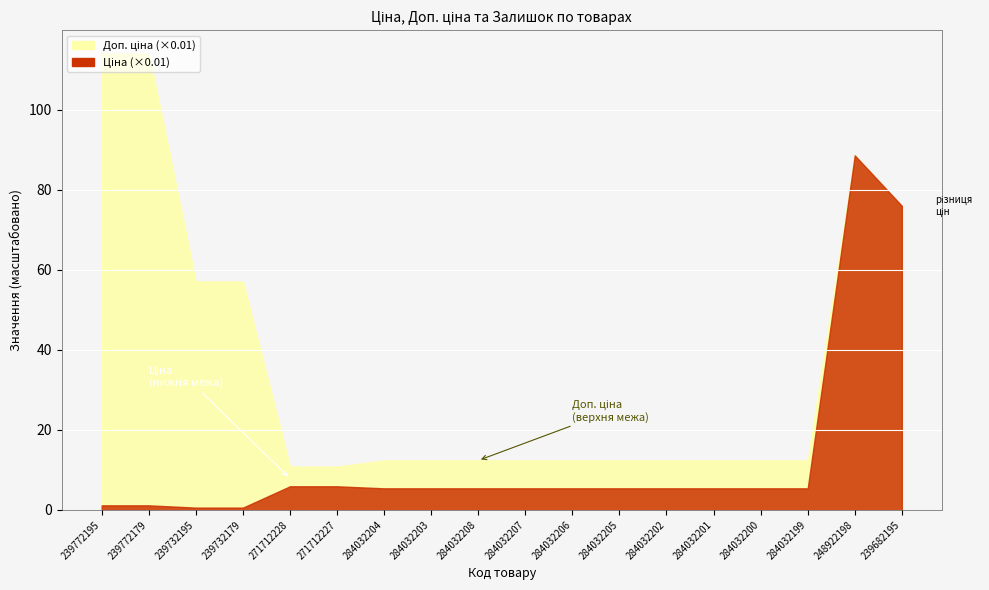

At how many categories does at least one series exceed 5841?

4